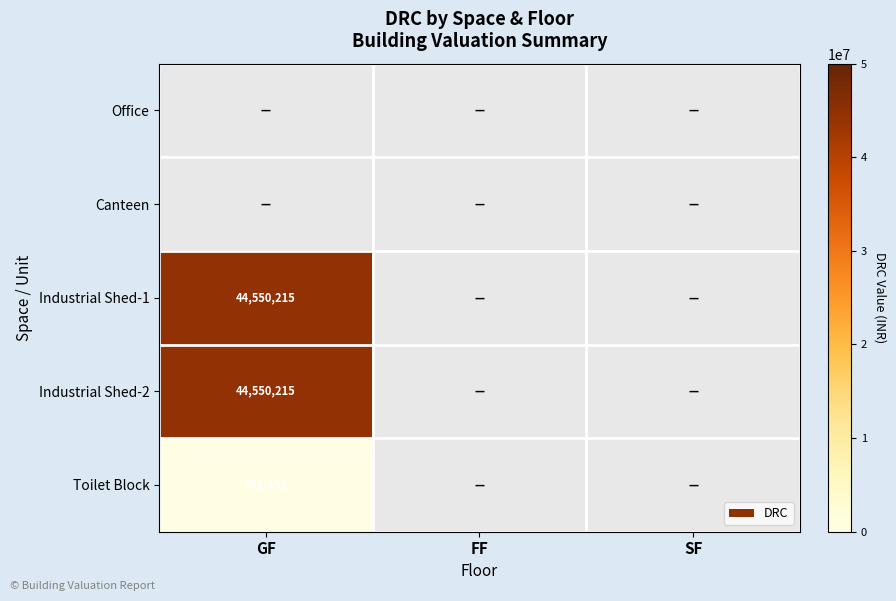

At which label is Industrial Shed-1 closest to 44550215?

GF